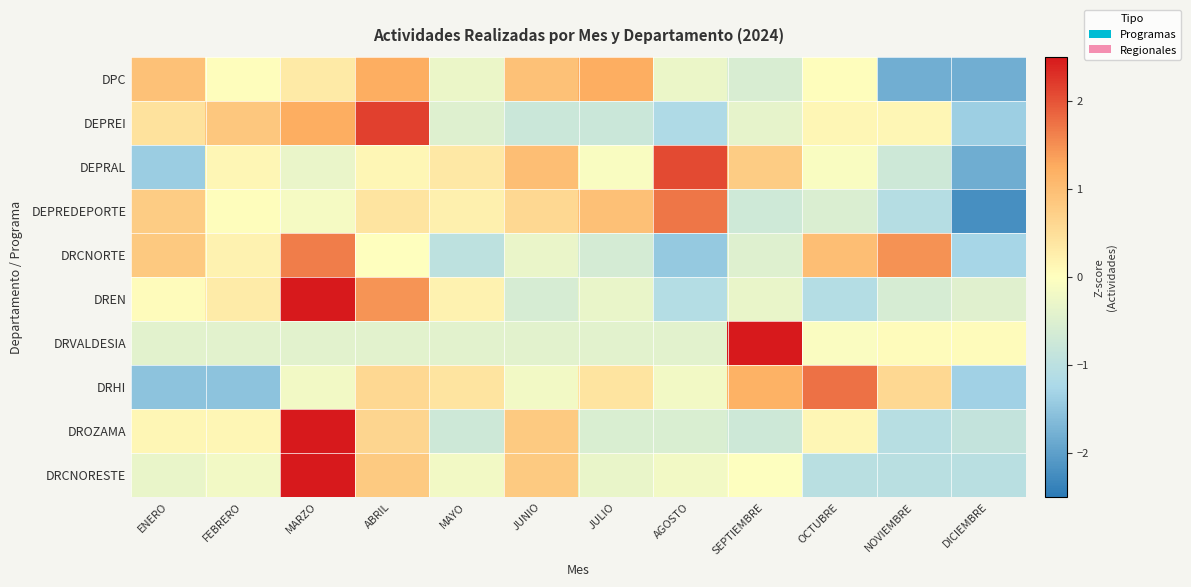

What is the spread (max minus min) of values at ABRIL?

2.6